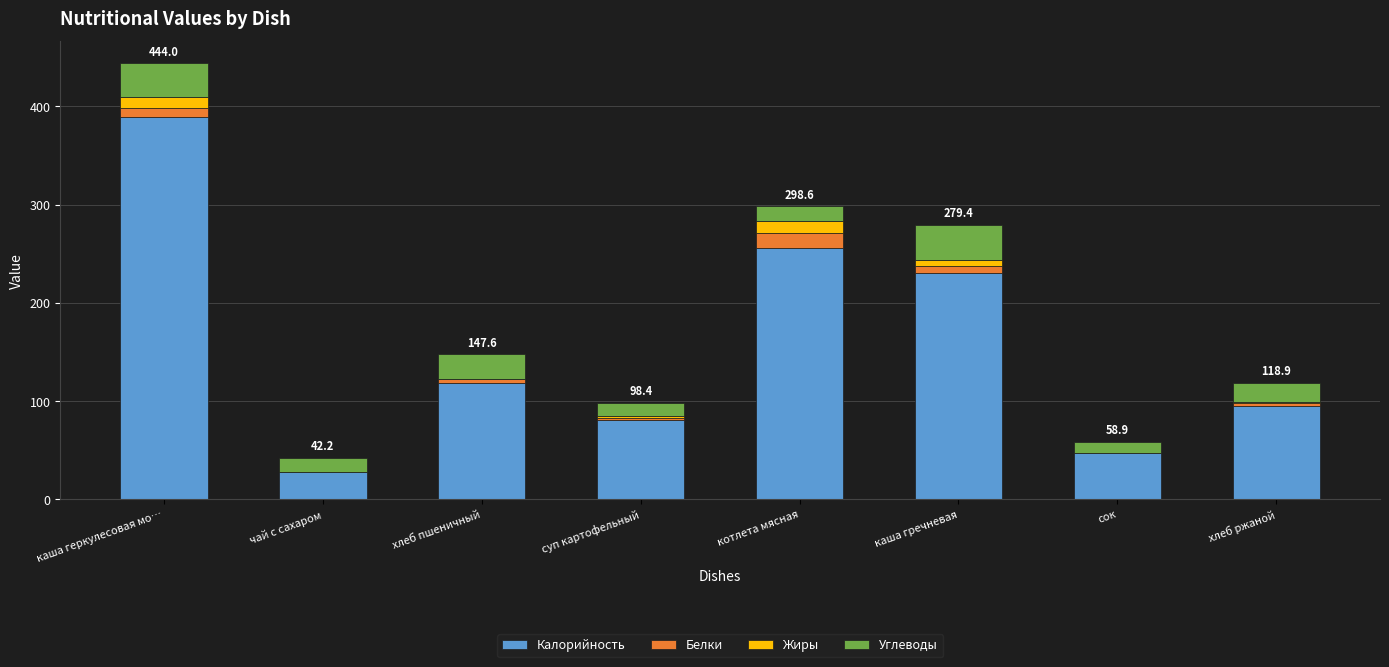

At which category is the sum across all series the highest?

каша геркулесовая мо…